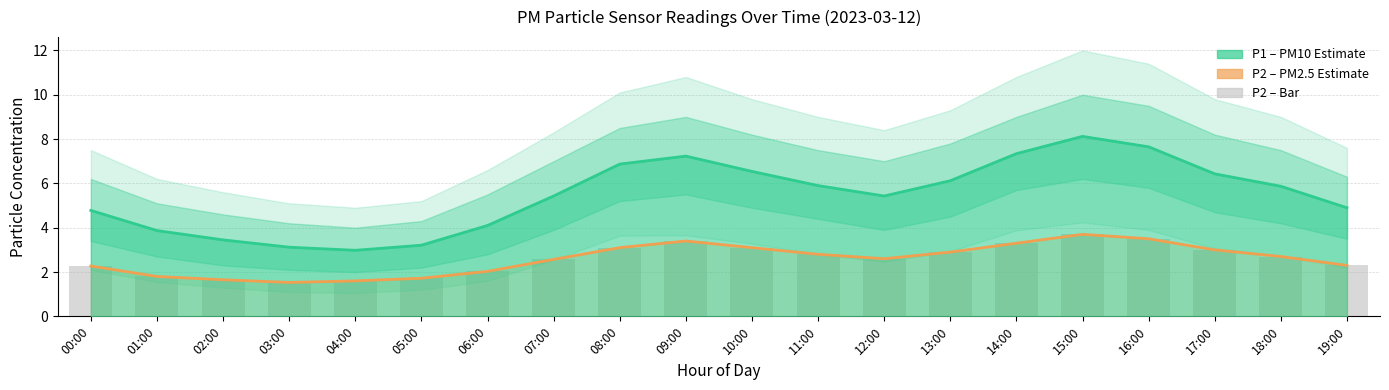

The P1 (PM10) series shows 6.9 at 01:00. True or false?

False